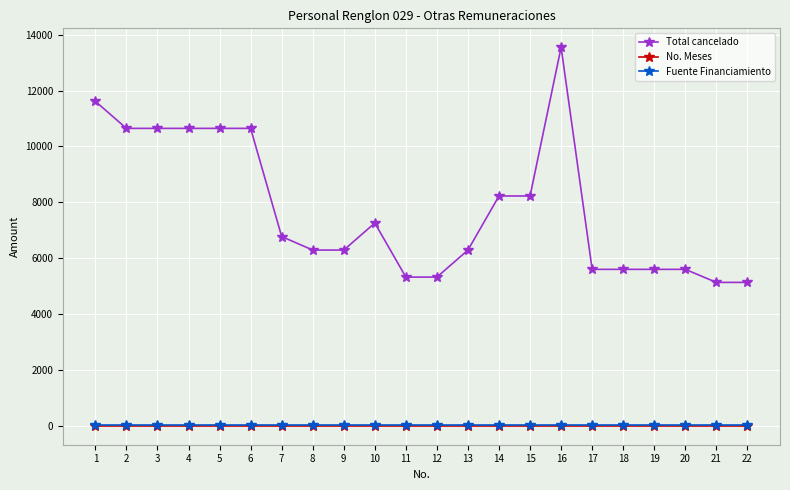

Which series has the largest range (max minus min)?

Total cancelado